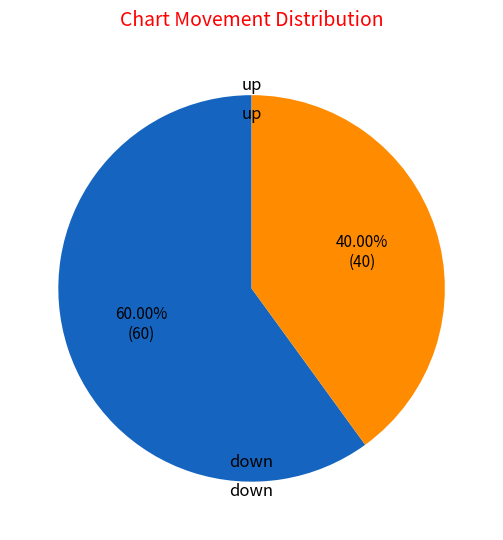

To the nearest percent, what is the difference between the largest and smallest slice percentages?

20%